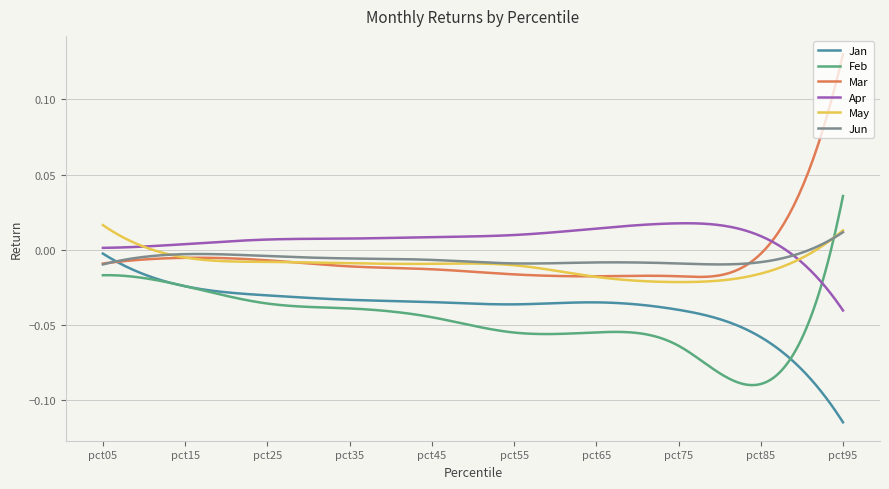

Which series has the largest total across all categories?

Apr